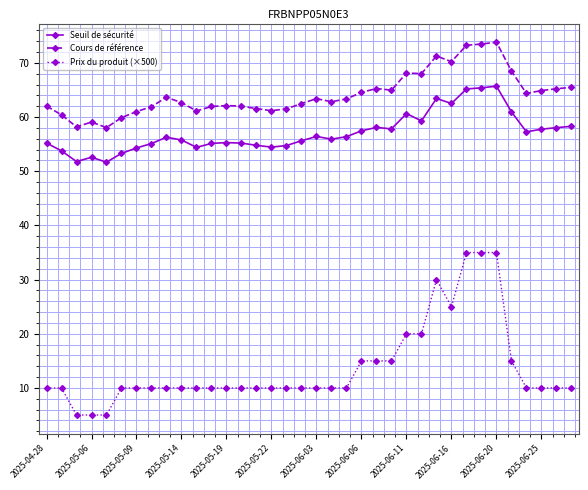

What is the lowest value of the Cours de référence series?

58.1